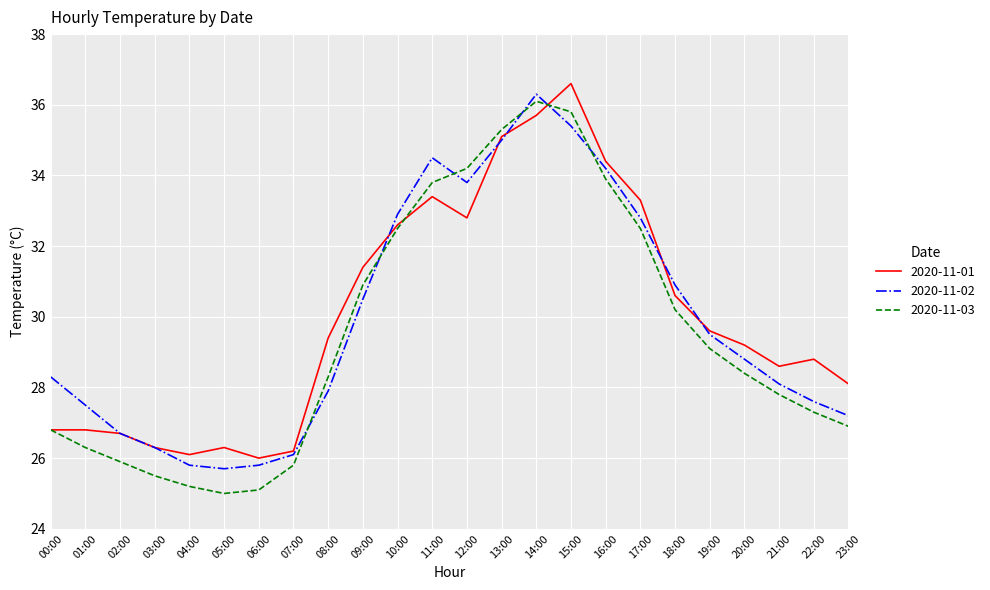

What is the smallest value displayed?

25.0